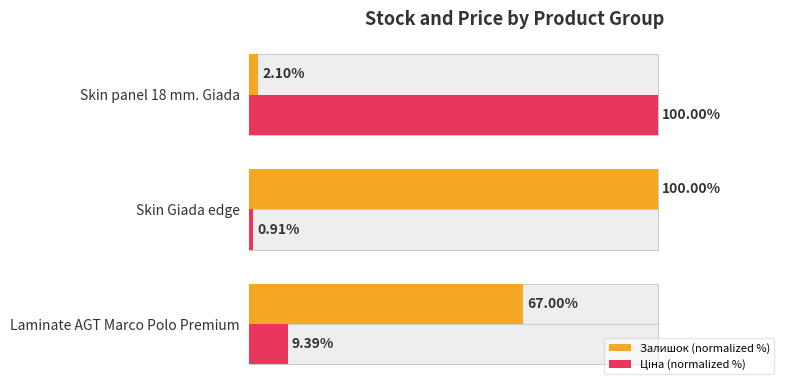

Which series has the largest total across all categories?

Залишок (normalized %)